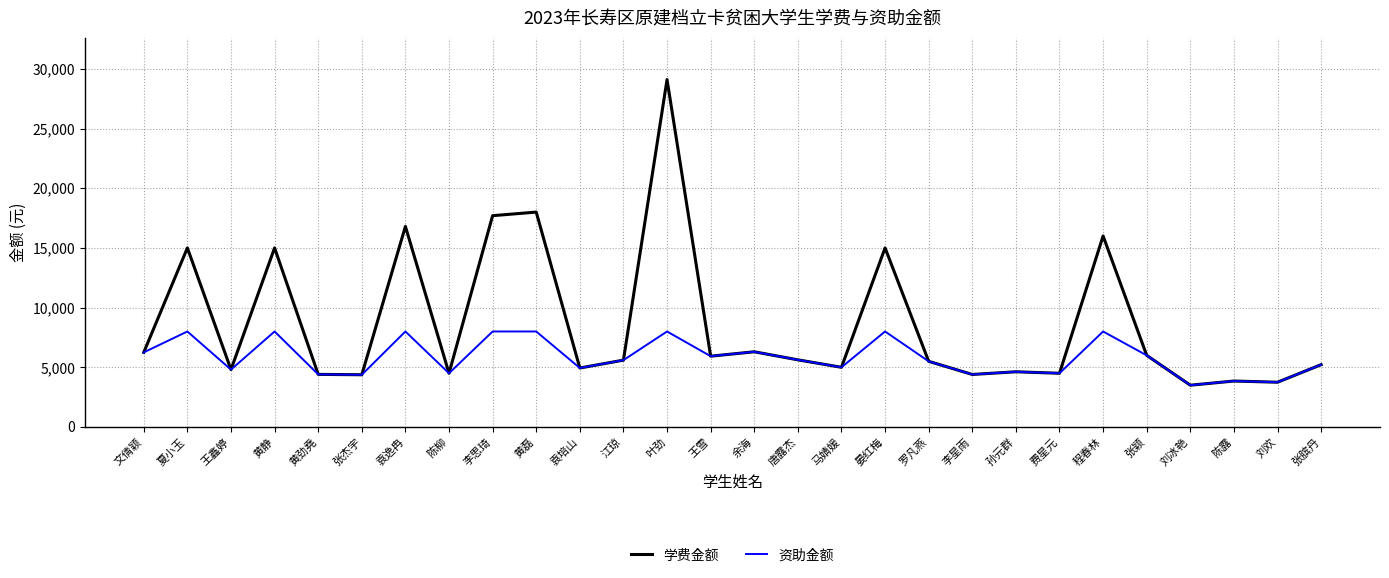

Which series has the widest spread of values?

学费金额